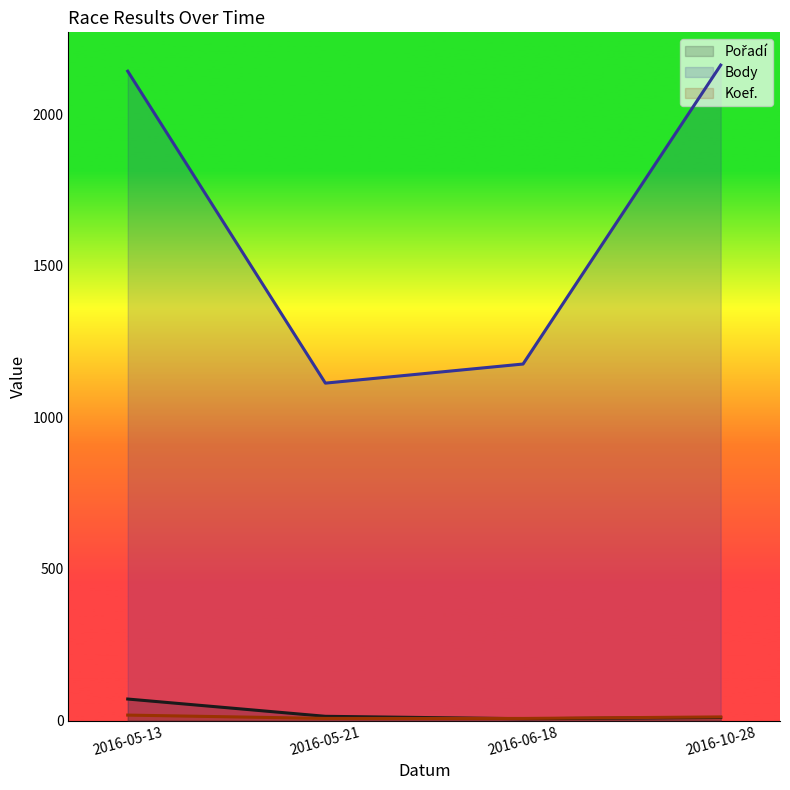

Reading right to left, extract all data points from this chart.

Pořadí: 2016-10-28=10	2016-06-18=6	2016-05-21=14	2016-05-13=71
Body: 2016-10-28=2162	2016-06-18=1176	2016-05-21=1113	2016-05-13=2142
Koef.: 2016-10-28=12	2016-06-18=7	2016-05-21=7	2016-05-13=18